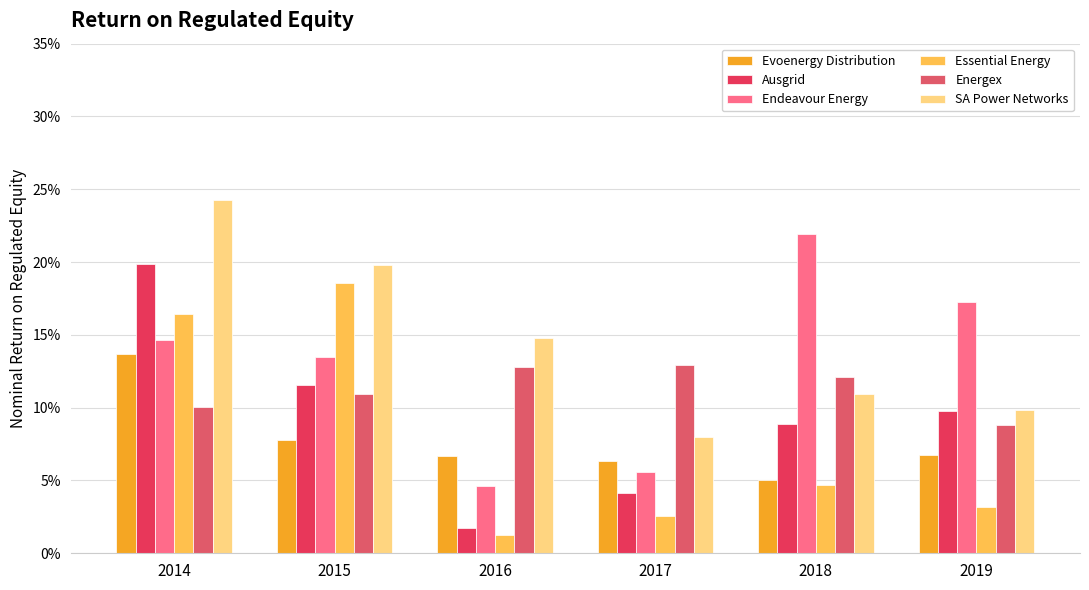

Does the chart contain stacked bars?

No